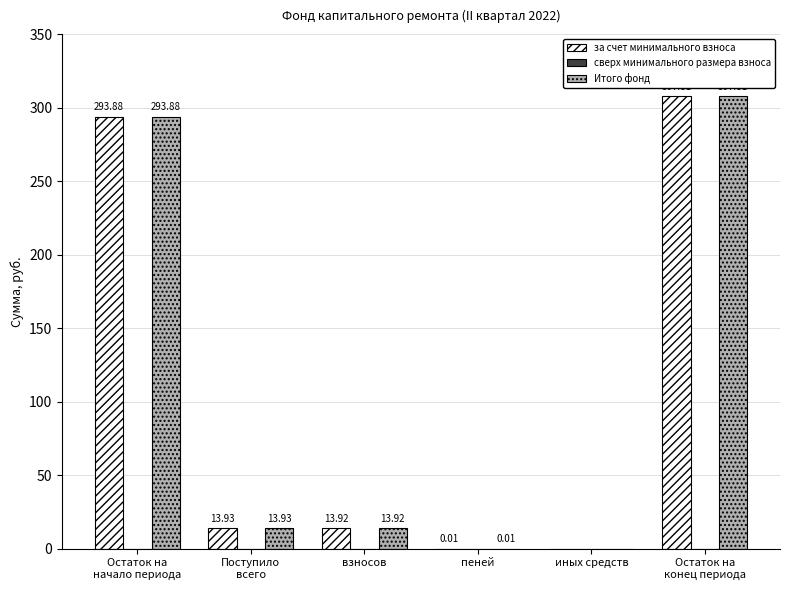

Where does the за счет минимального взноса series first go above 13?

Остаток на
начало периода